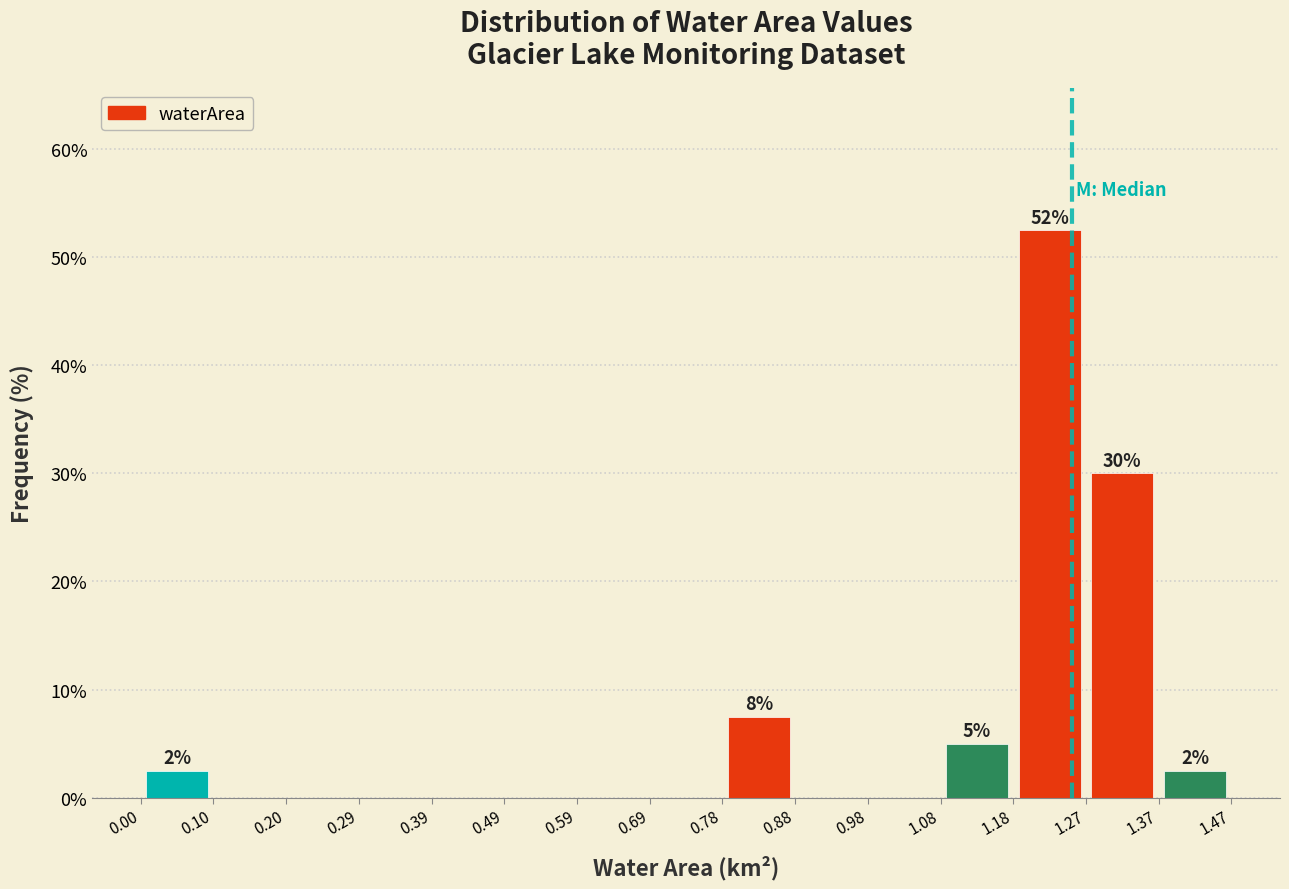

Over which range of the x-axis is the bar tallest?

1.18 to 1.27